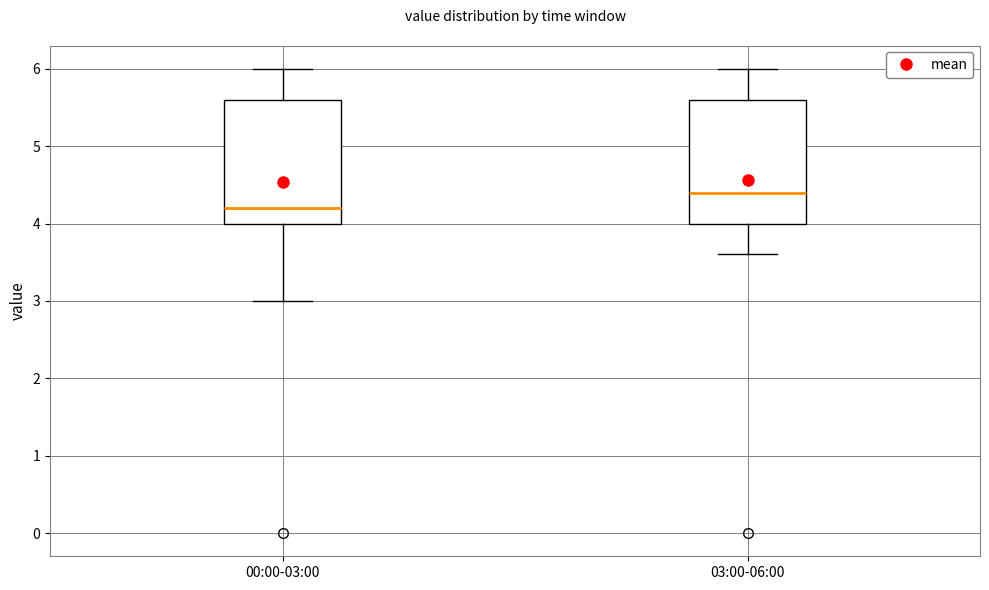

Reading left to right, read every box against the y-axis: the position of its median line, the range the box covers, and the ends of its whiskers. The values are not printed on the chart, so give them approximately, as read against the axis.

00:00-03:00: median 4.2, box 4.0 to 5.6, whiskers 3.0 to 6.0
03:00-06:00: median 4.4, box 4.0 to 5.6, whiskers 3.6 to 6.0